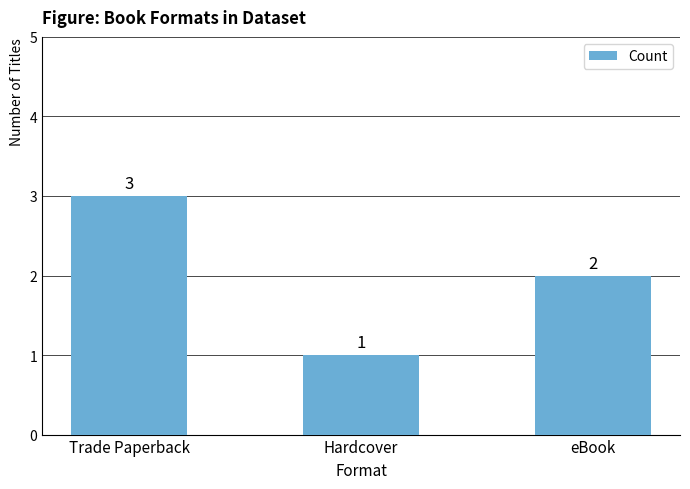

True or false: the data shows 3 at Trade Paperback.

True